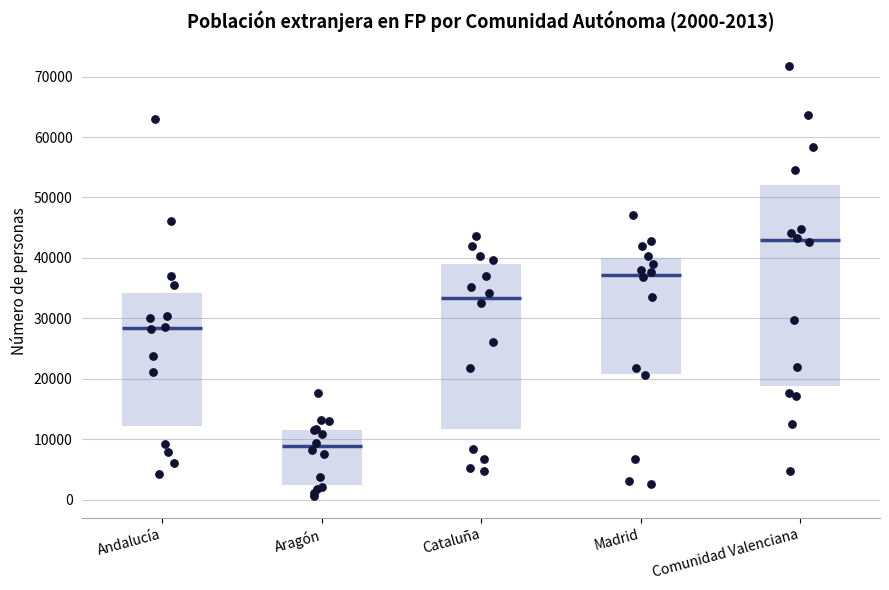

Comparing the boxes themselves (not the whiskers), which one is the tallest?

Comunidad Valenciana